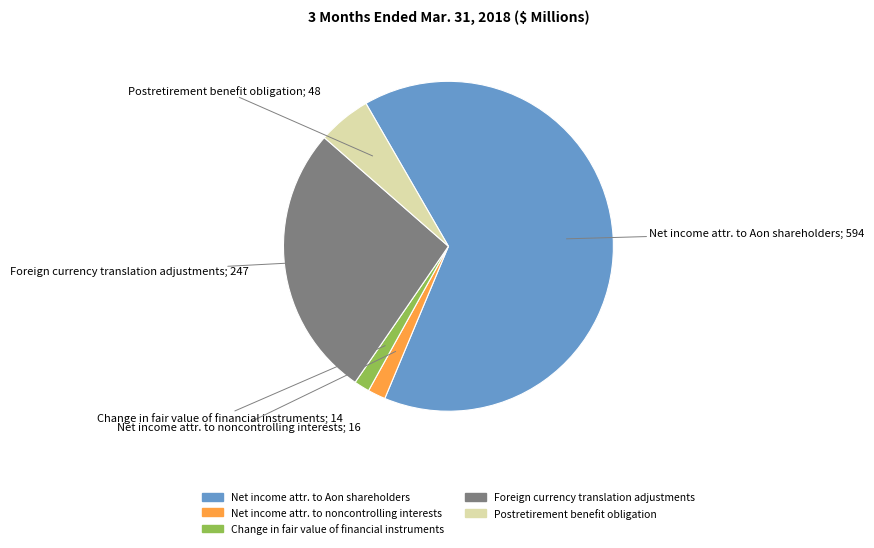

Is there a majority slice in this chart?

Yes